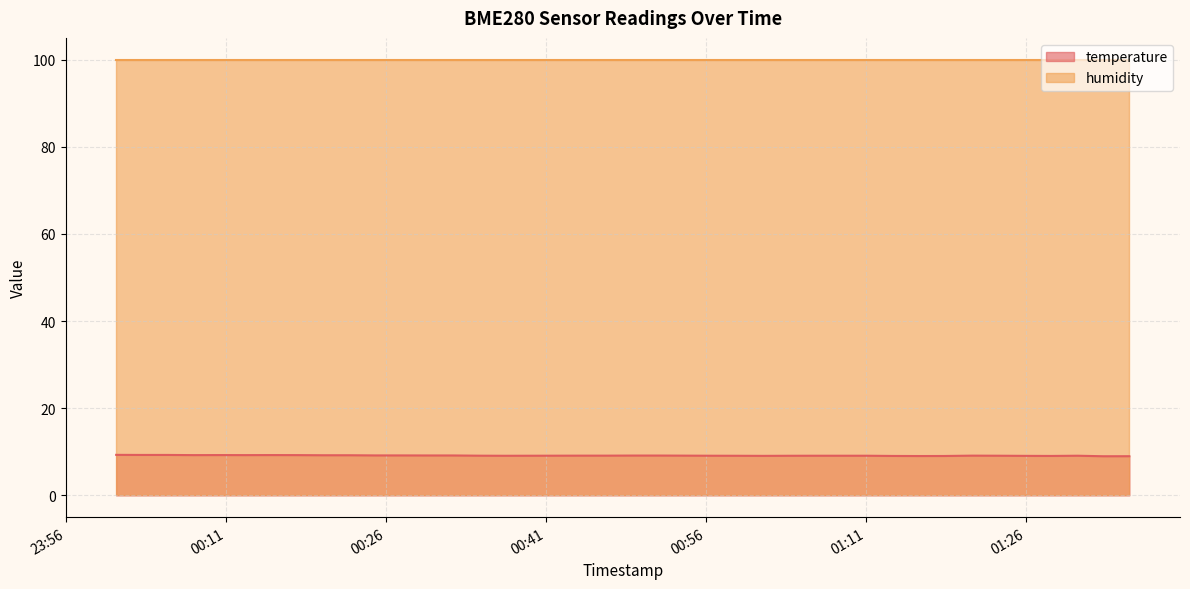

What is the average value?

9.1